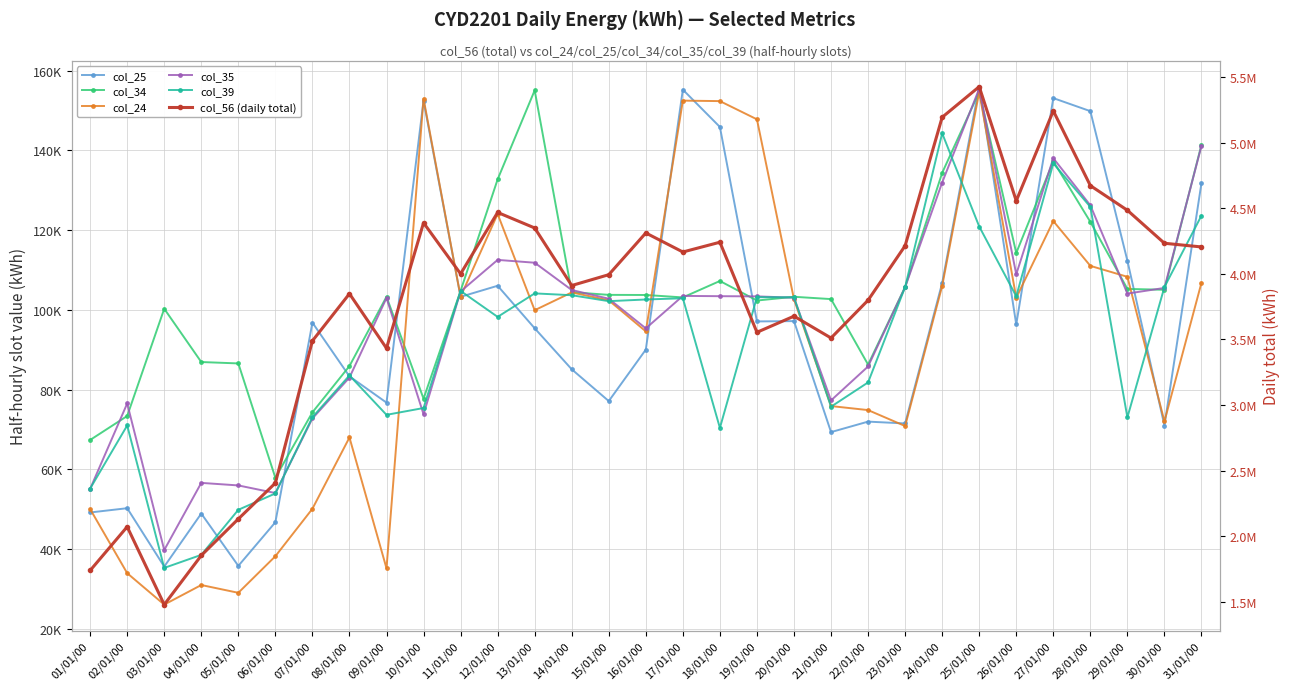

How many values in the col_35 series exceed 103370?

15